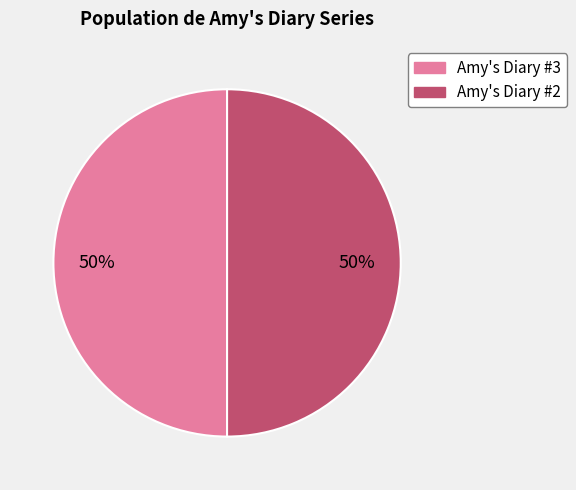

The Amy's Diary #3 slice represents 60% of the pie. True or false?

False